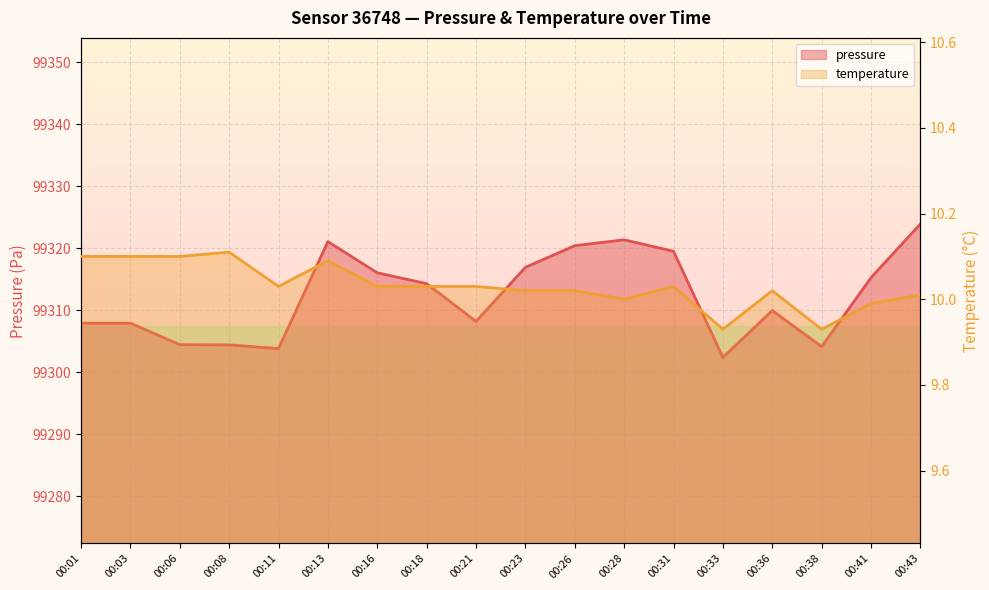

Which series has the largest range (max minus min)?

pressure